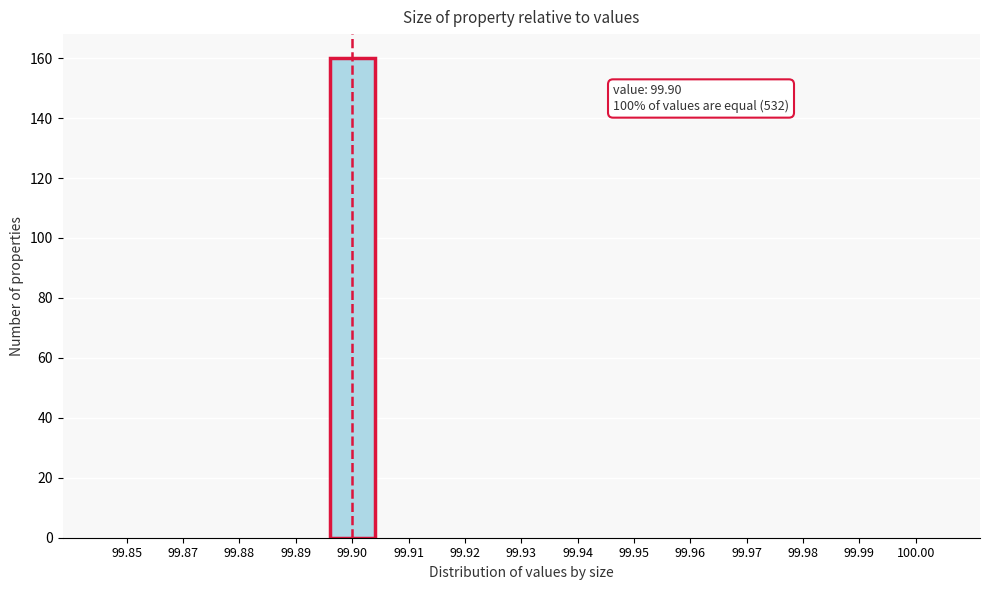

Reading left to right, what are all the values shown in this chart?

99.85=0	99.87=0	99.88=0	99.89=0	99.90=160	99.91=0	99.92=0	99.93=0	99.94=0	99.95=0	99.96=0	99.97=0	99.98=0	99.99=0	100.00=0